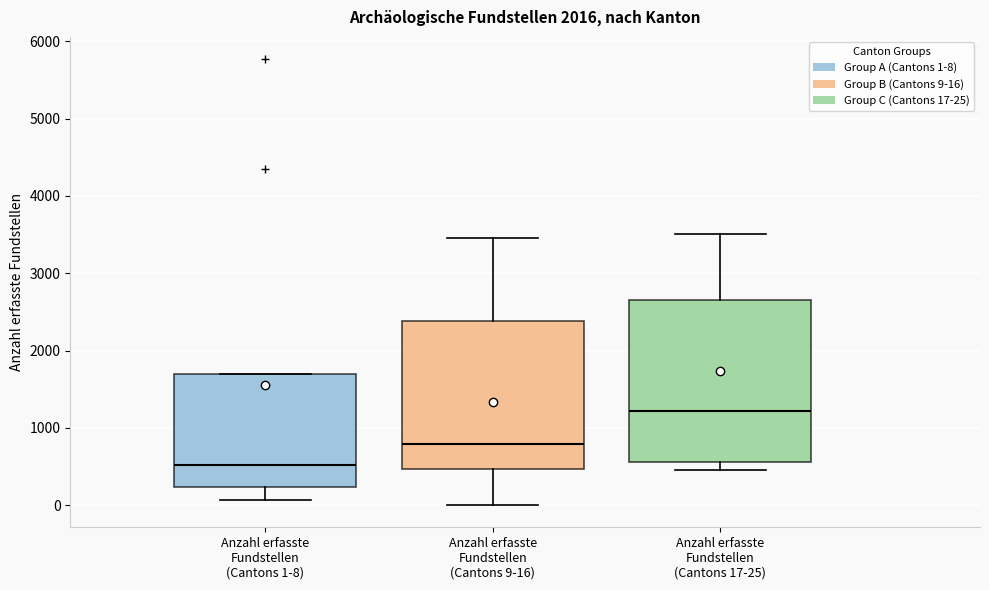

Reading left to right, read every box against the y-axis: the position of its median line, the range the box covers, and the ends of its whiskers. The values are not printed on the chart, so give them approximately, as read against the axis.

Anzahl erfasste Fundstellen (Cantons 1-8): median 500, box 200 to 1700, whiskers 100 to 1700
Anzahl erfasste Fundstellen (Cantons 9-16): median 800, box 500 to 2400, whiskers 0 to 3500
Anzahl erfasste Fundstellen (Cantons 17-25): median 1200, box 600 to 2700, whiskers 500 to 3500